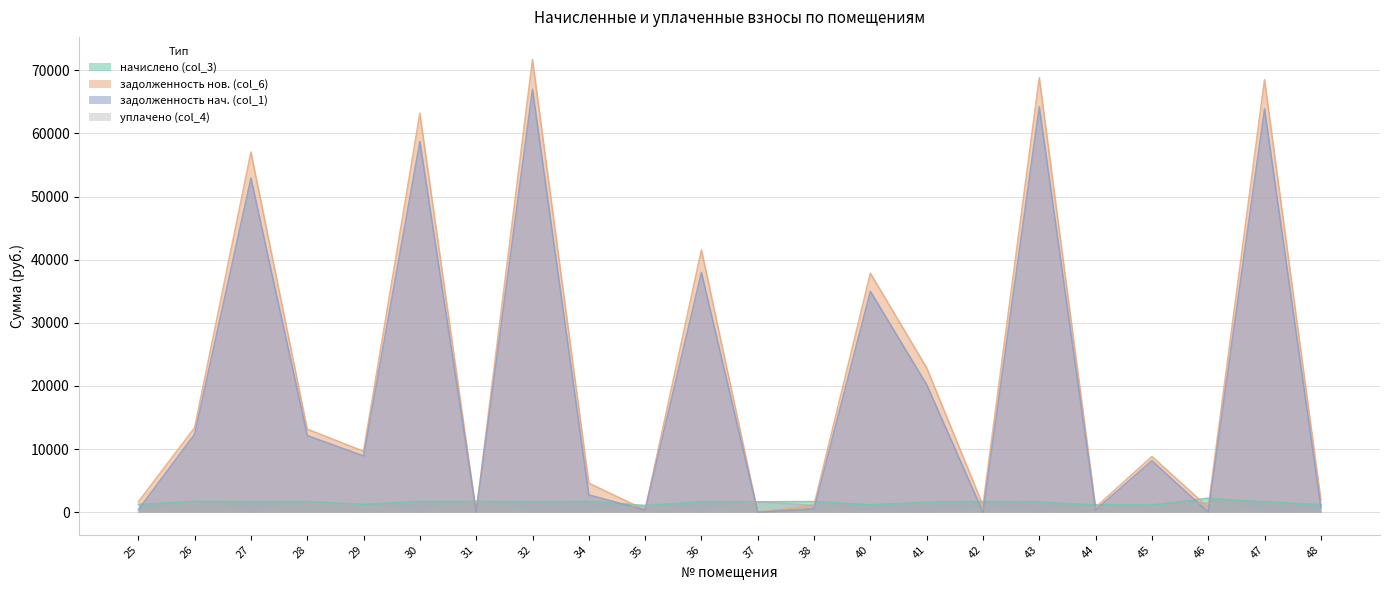

Which category has the highest value in the начислено (col_3) series?

46